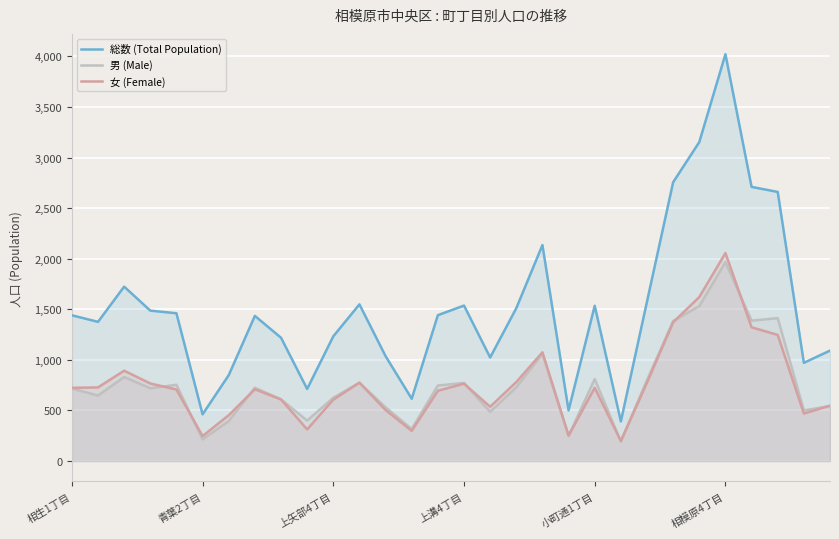

Which series has the largest total across all categories?

総数 (Total Population)